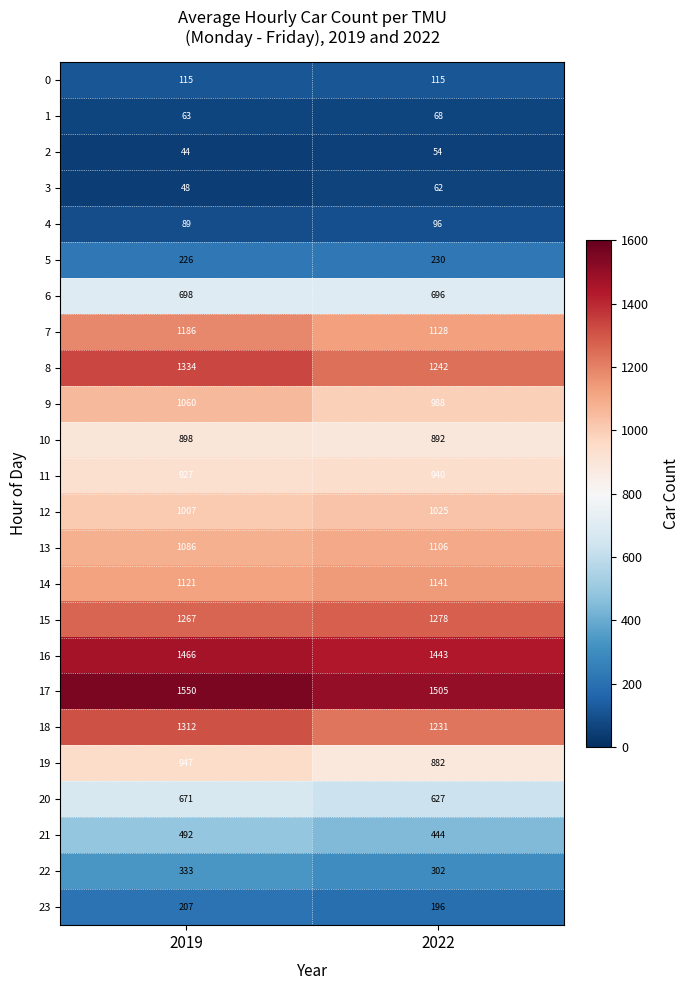

At which category does the chart reach its minimum across all series?

2019